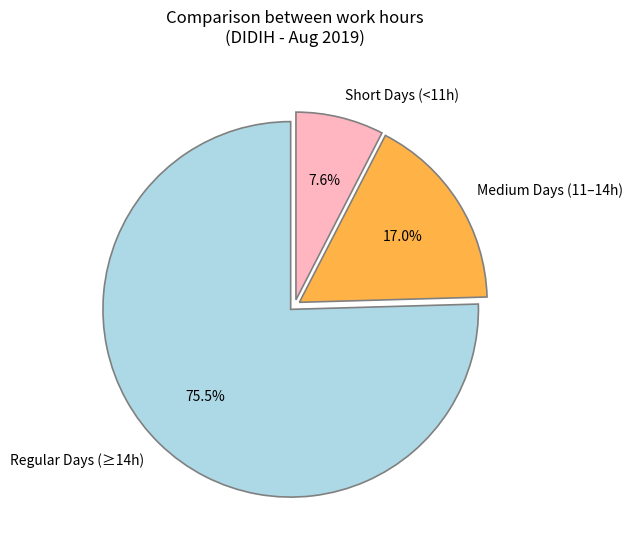

Which category has the smallest portion of the pie?

Short Days (<11h)